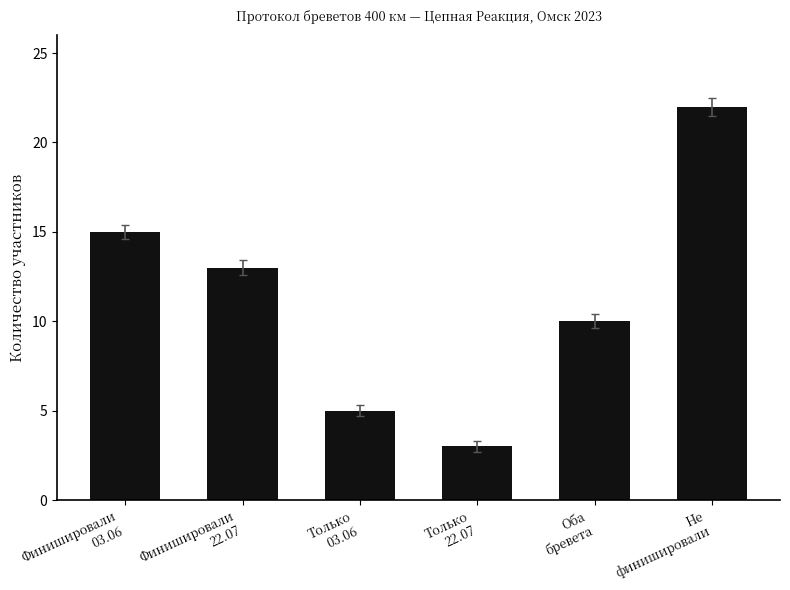

Between Не
финишировали and Только
03.06, which is larger?

Не
финишировали